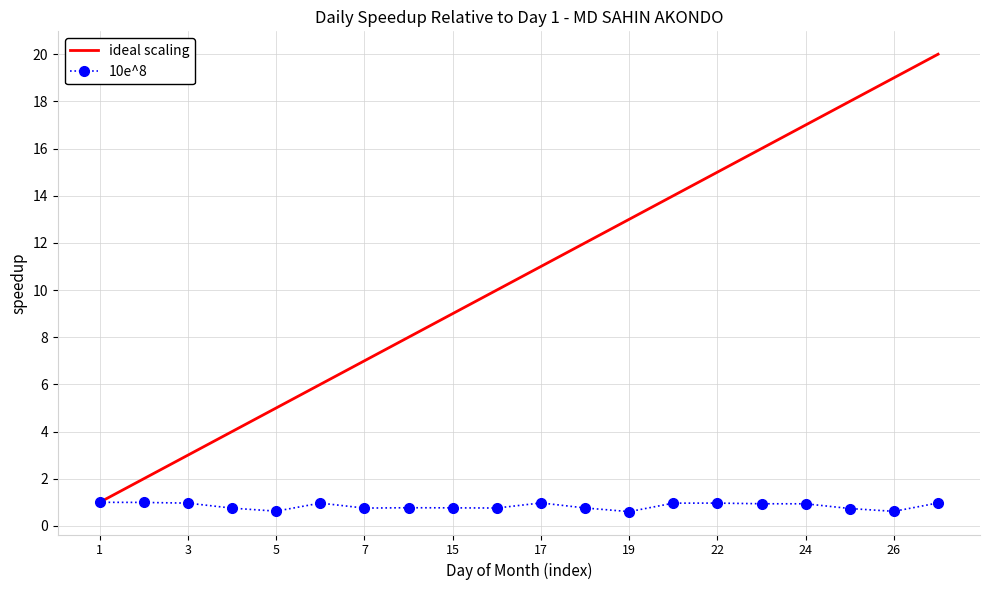

How many points are lower than both their immediate neighbors (excluding endpoints)?

5